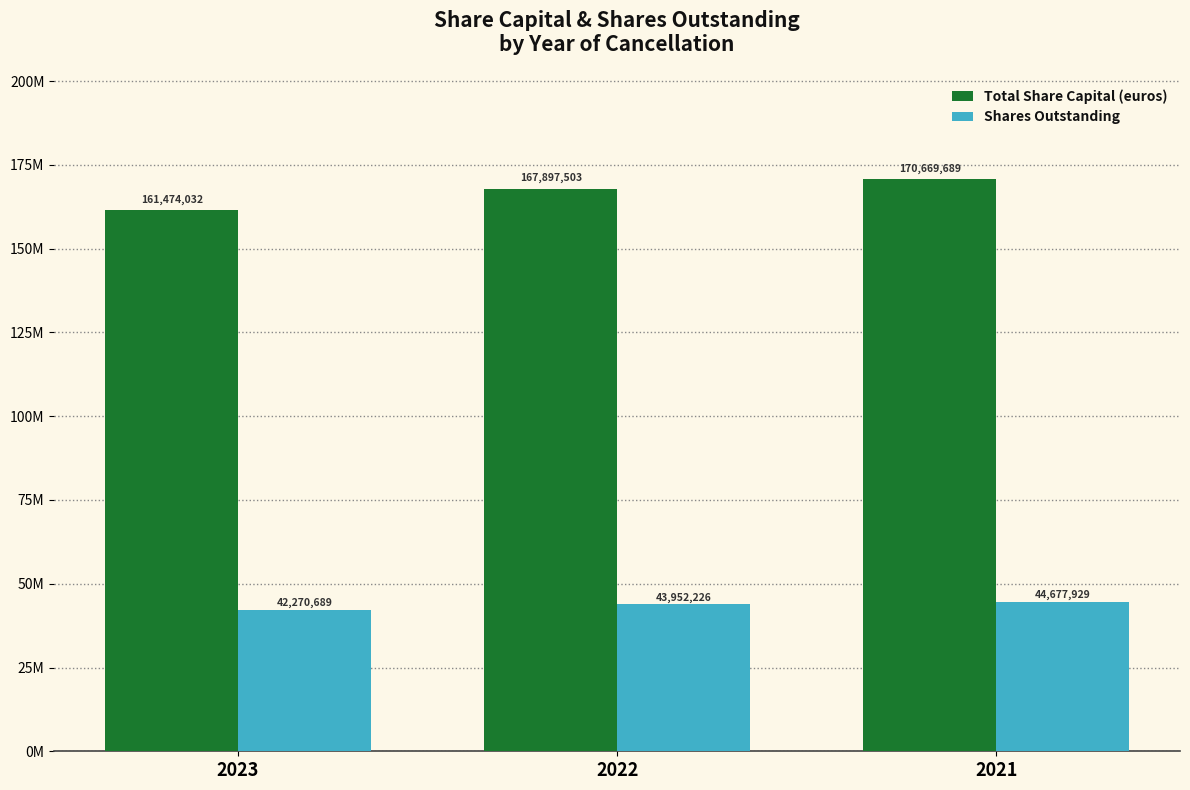

Which has a higher value, 2022 or 2023?

2022